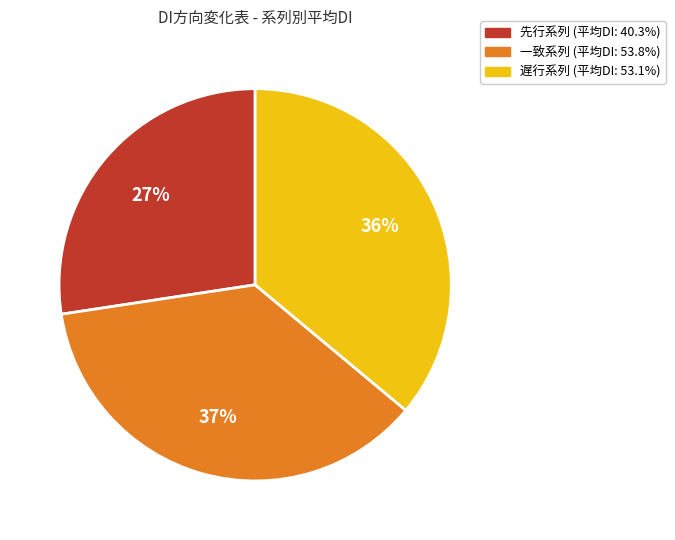

Is there any slice that represents more than half of the pie?

No